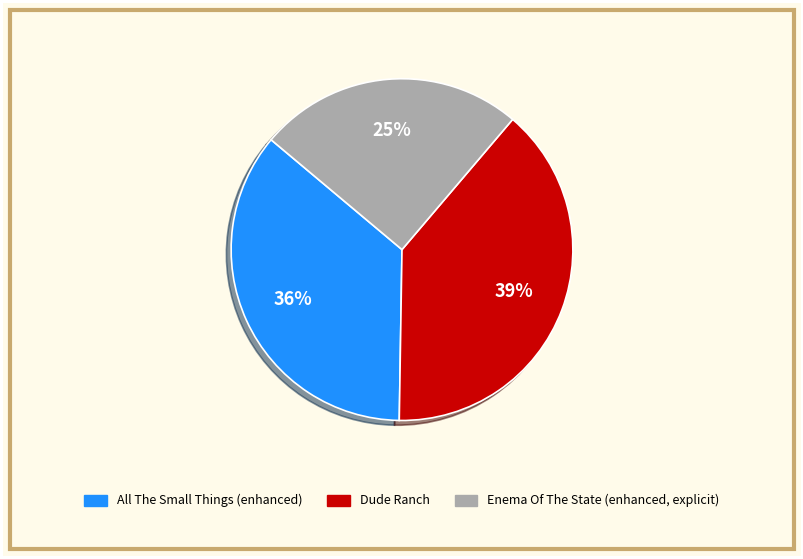

How many segments does this pie chart have?

3